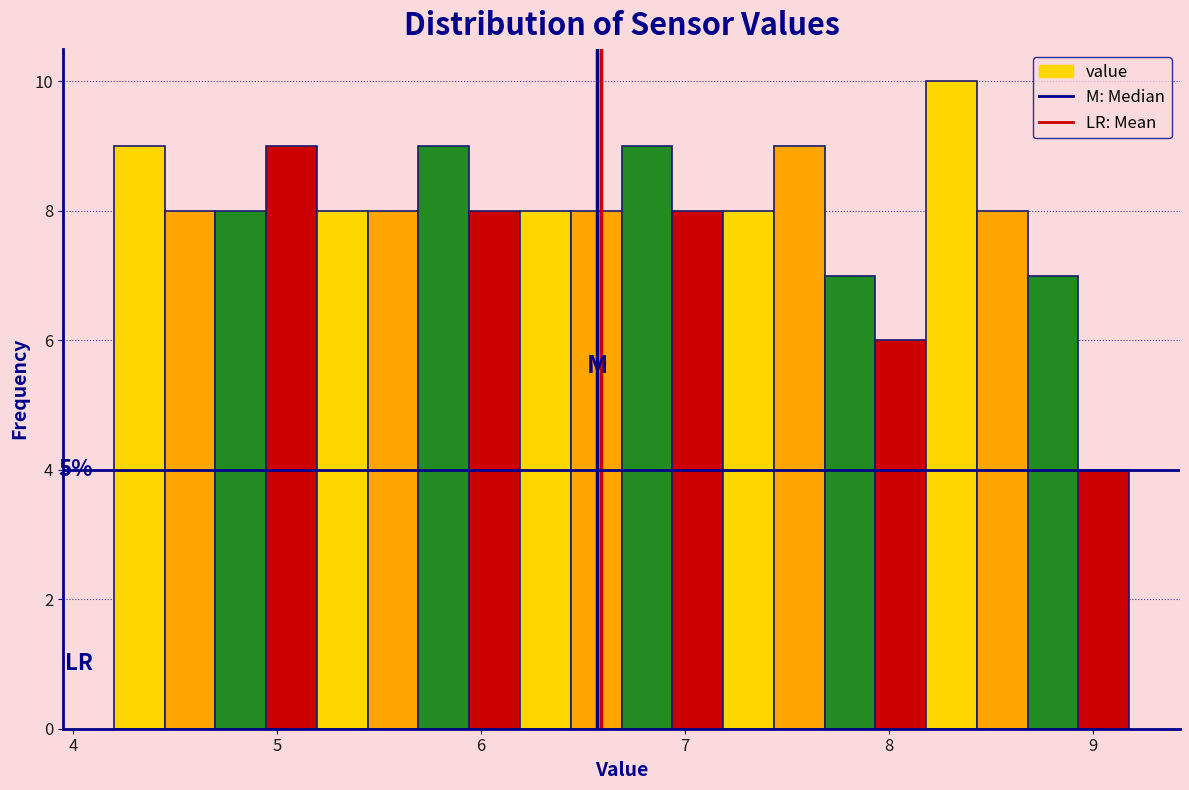

Around what value on the x-axis is the tallest bar? Give the approximate position of its centre, as read against the axis.

8.3